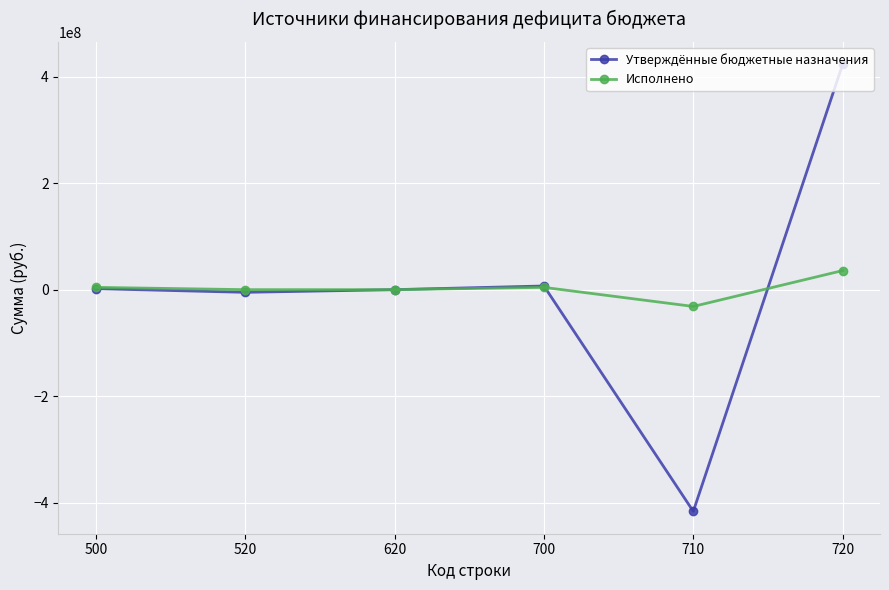

The Утверждённые бюджетные назначения series shows -107583725.2 at 710. True or false?

False